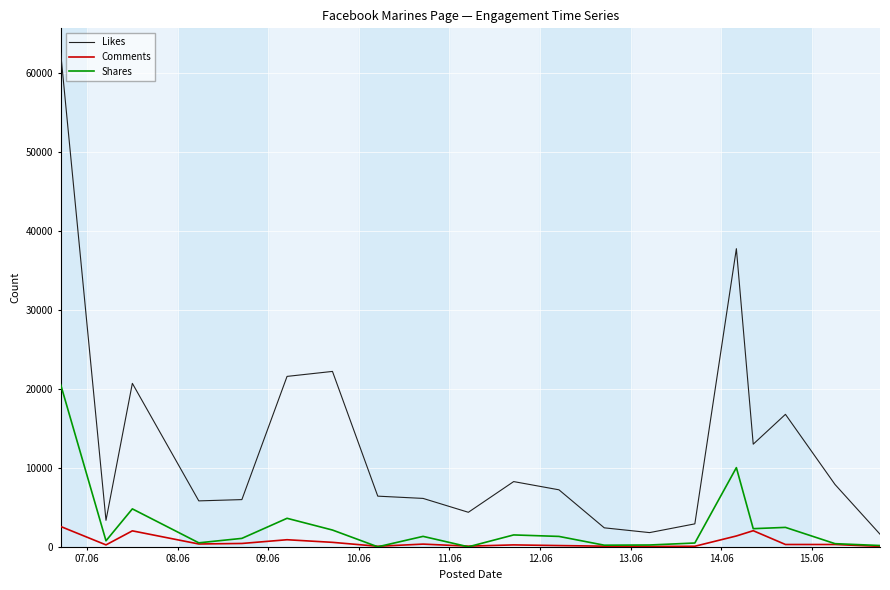

True or false: Comments and Likes intersect in this chart.

False